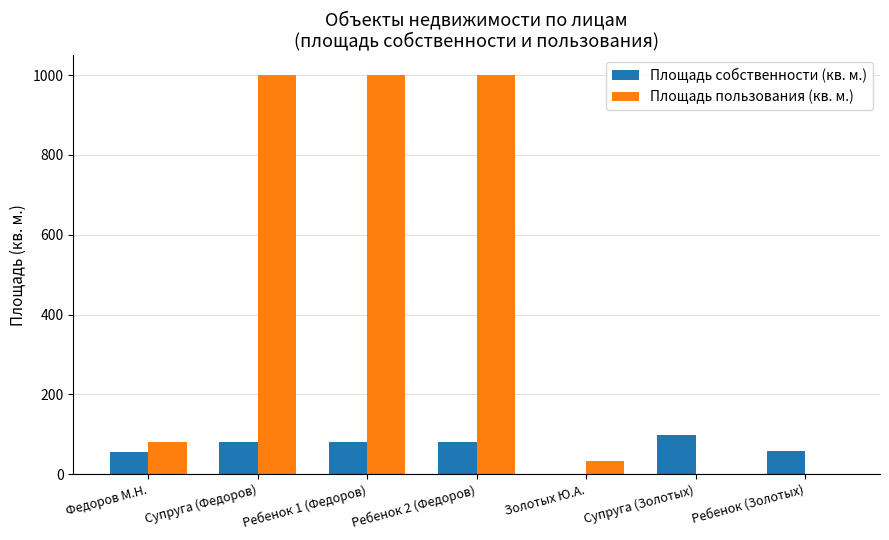

What is the sum of the Площадь собственности (кв. м.) values at Супруга (Золотых) and Золотых Ю.А.?

97.0